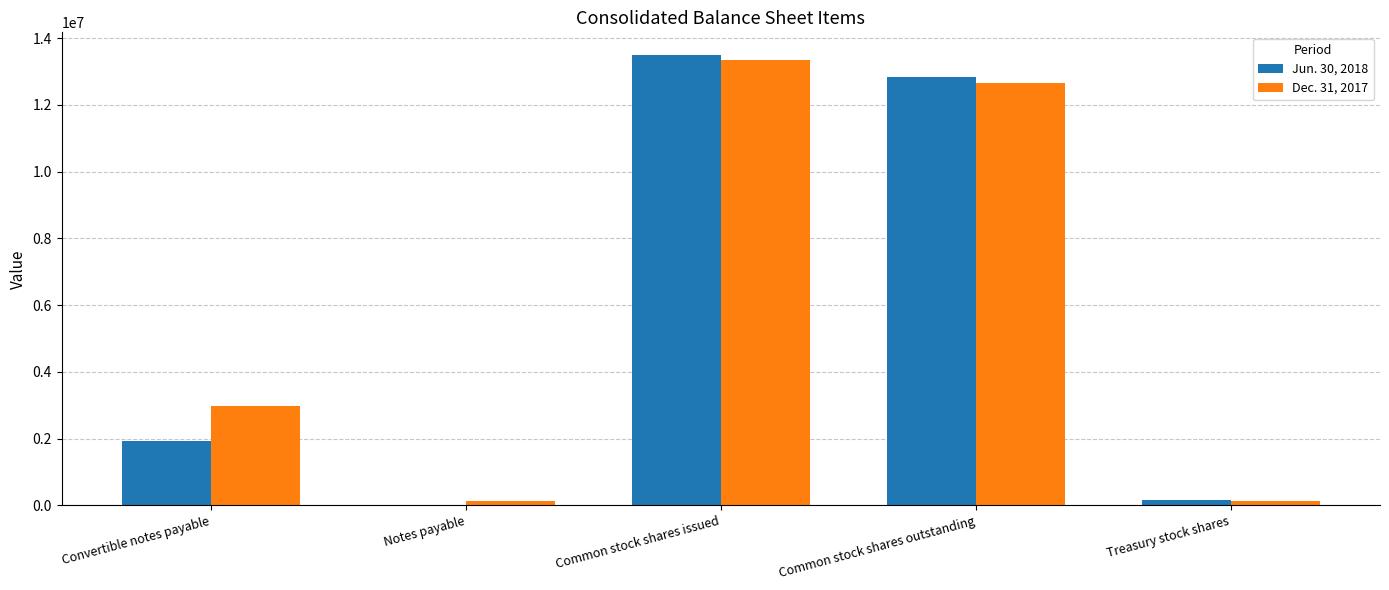

Which series has the widest spread of values?

Jun. 30, 2018